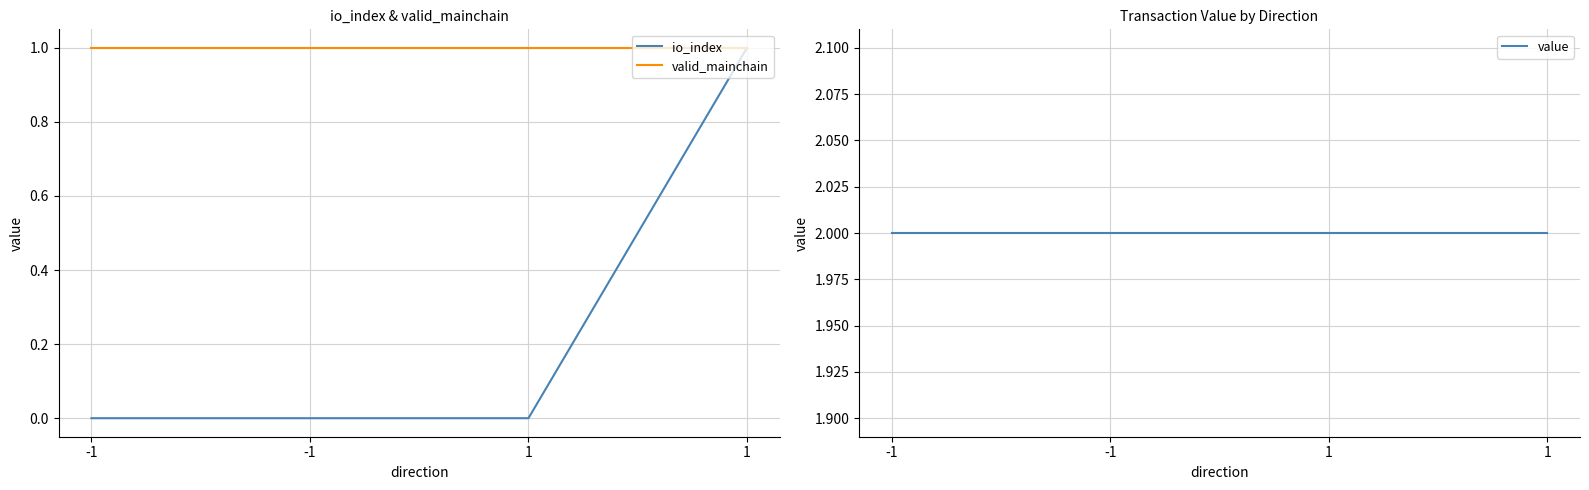

Is this an area chart (filled region under the line)?

No